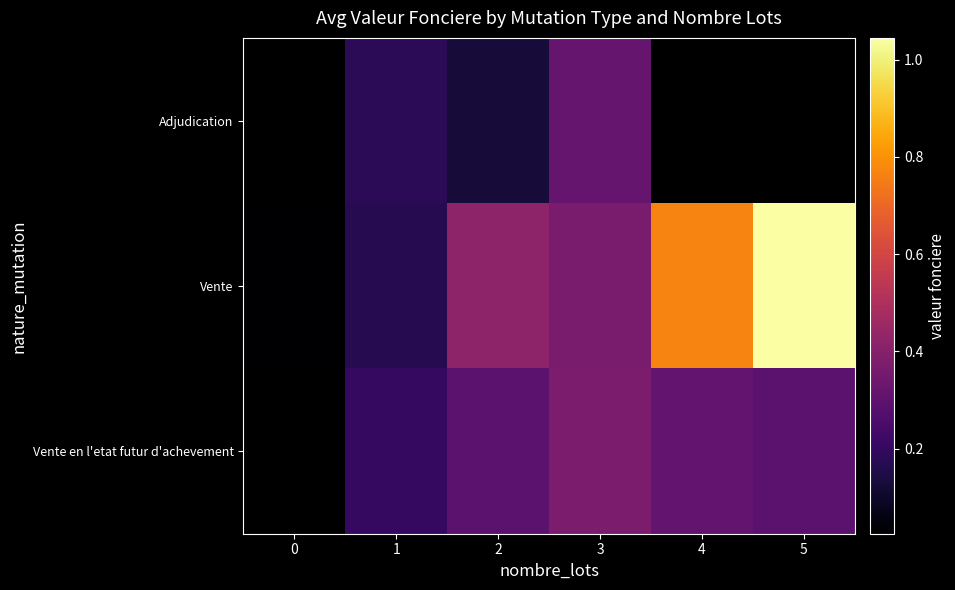

Between 4 and 1, which is larger?

1